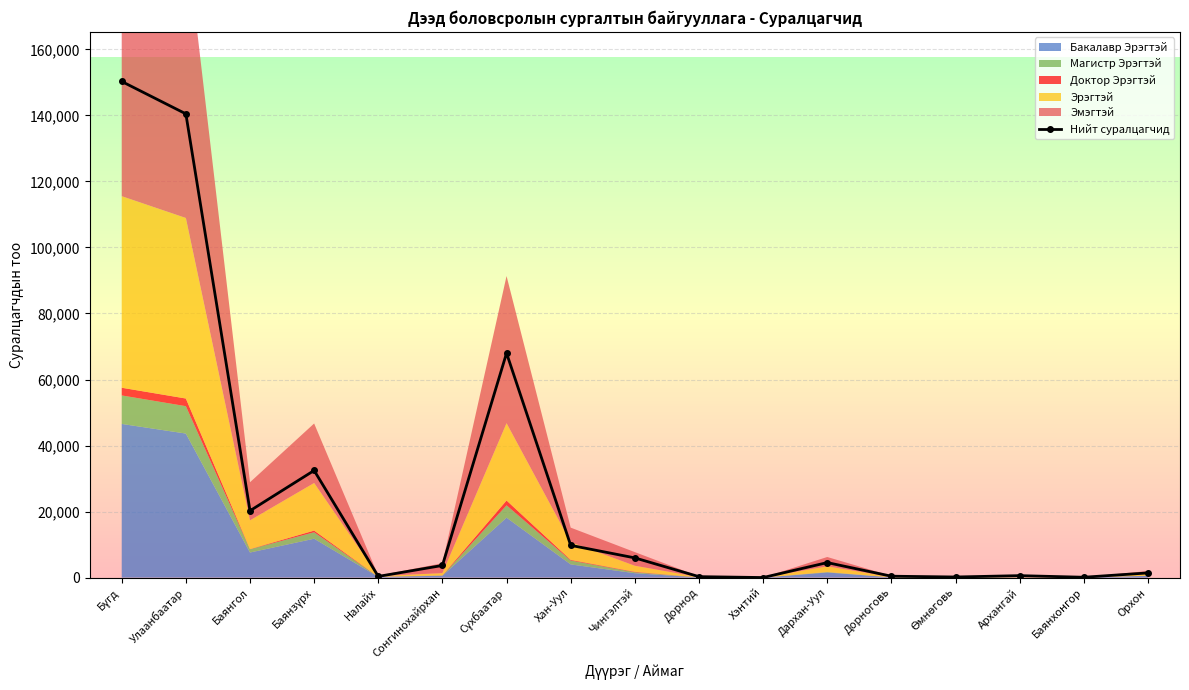

Where is the first local maximum?

Баянзүрх